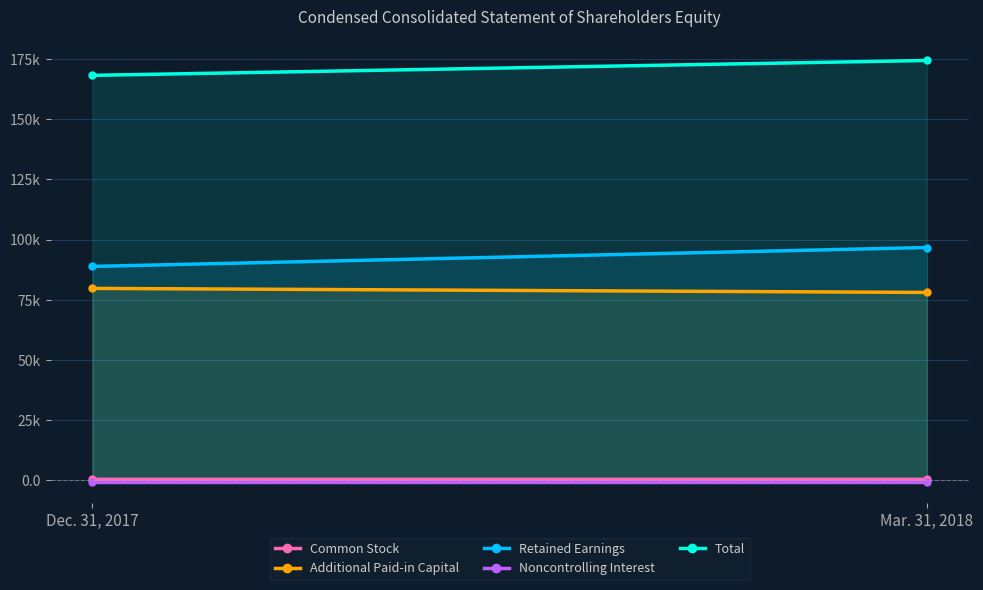

What position from the left is Dec. 31, 2017?

1